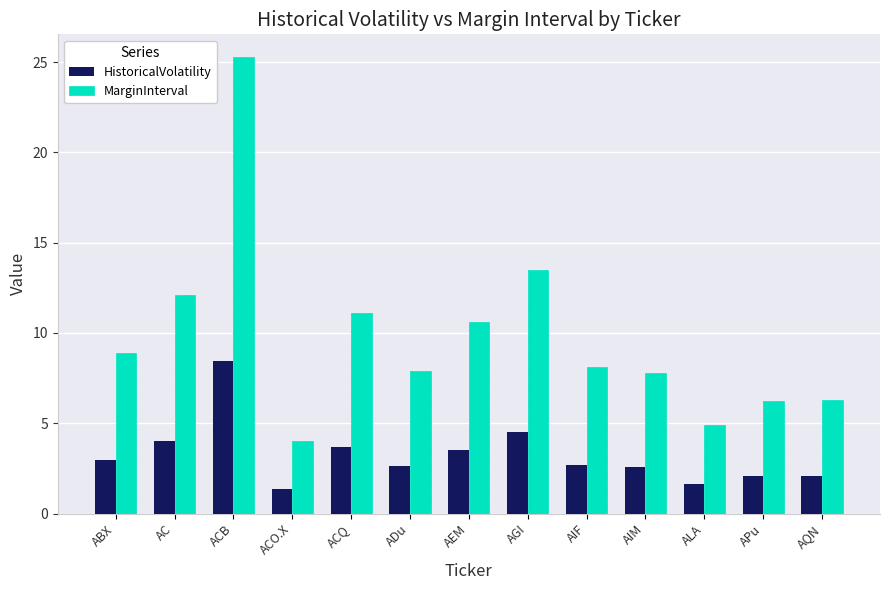

Rank the series by their average value, from highest to lowest.

MarginInterval, HistoricalVolatility